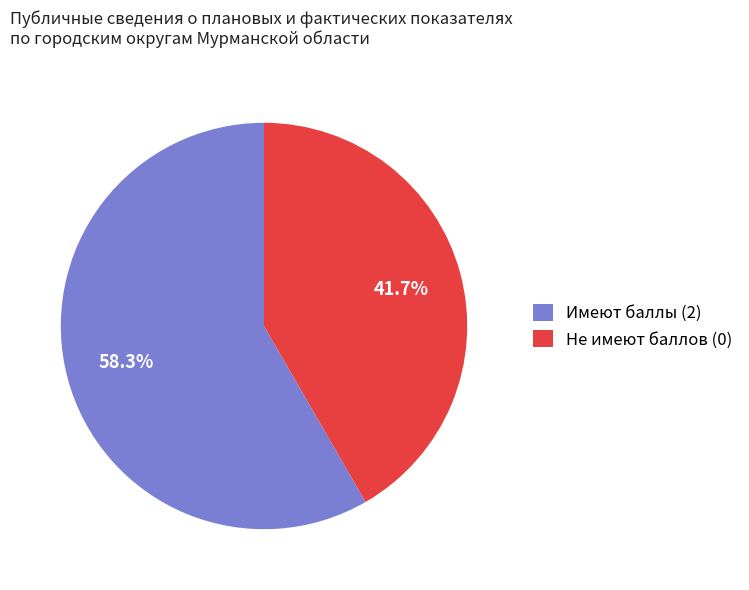

Which slice is the smallest?

Не имеют баллов (0)